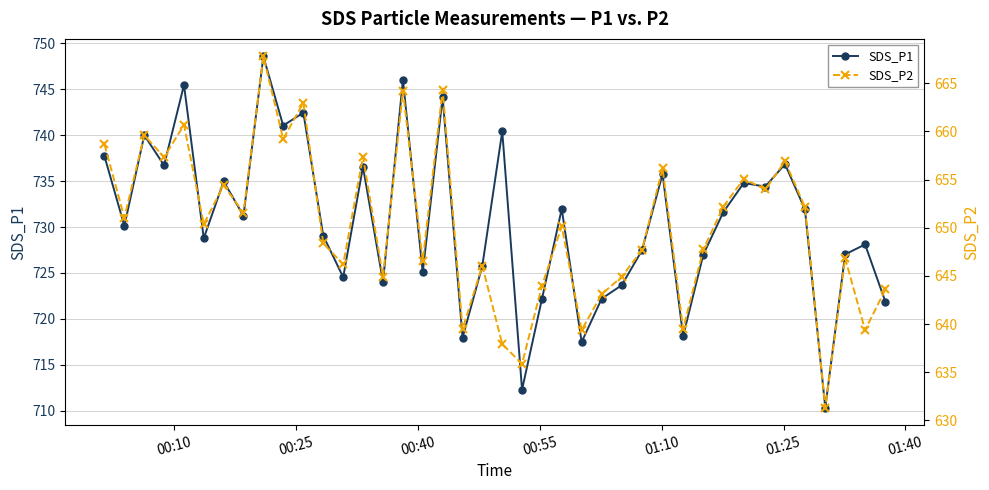

What is the highest value of the SDS_P1 series?

748.6